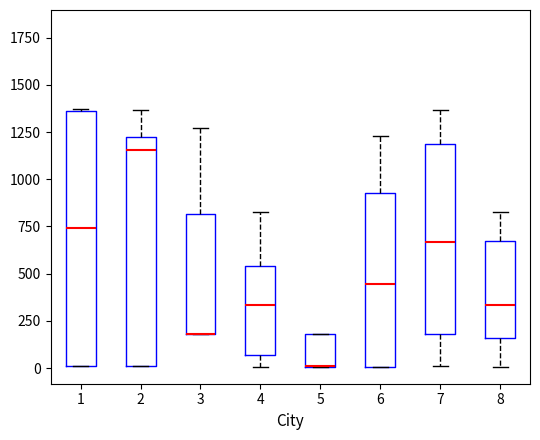

Reading left to right, transcribe this box plot: for each box, give where its median line is, the range the box spans, and where its two whiskers end, as read against the y-axis. The values are not printed on the chart, so give them approximately, as read against the axis.

1: median 750, box 0 to 1350, whiskers 0 to 1400
2: median 1150, box 0 to 1200, whiskers 0 to 1350
3: median 200 (drawn on the box's lower edge), box 200 to 800, whiskers 200 to 1250
4: median 350, box 50 to 550, whiskers 0 to 850
5: median 0 (drawn on the box's lower edge), box 0 to 200, whiskers 0 to 200
6: median 450, box 0 to 950, whiskers 0 to 1250
7: median 650, box 200 to 1200, whiskers 0 to 1350
8: median 350, box 150 to 650, whiskers 0 to 850